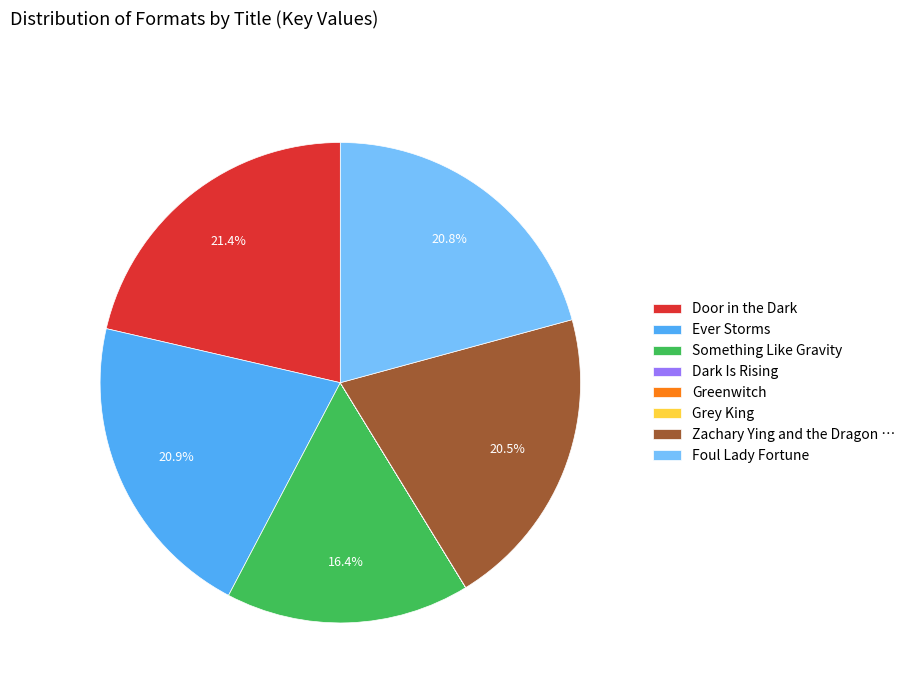

What percentage is the Door in the Dark slice, to the nearest percent?

21%